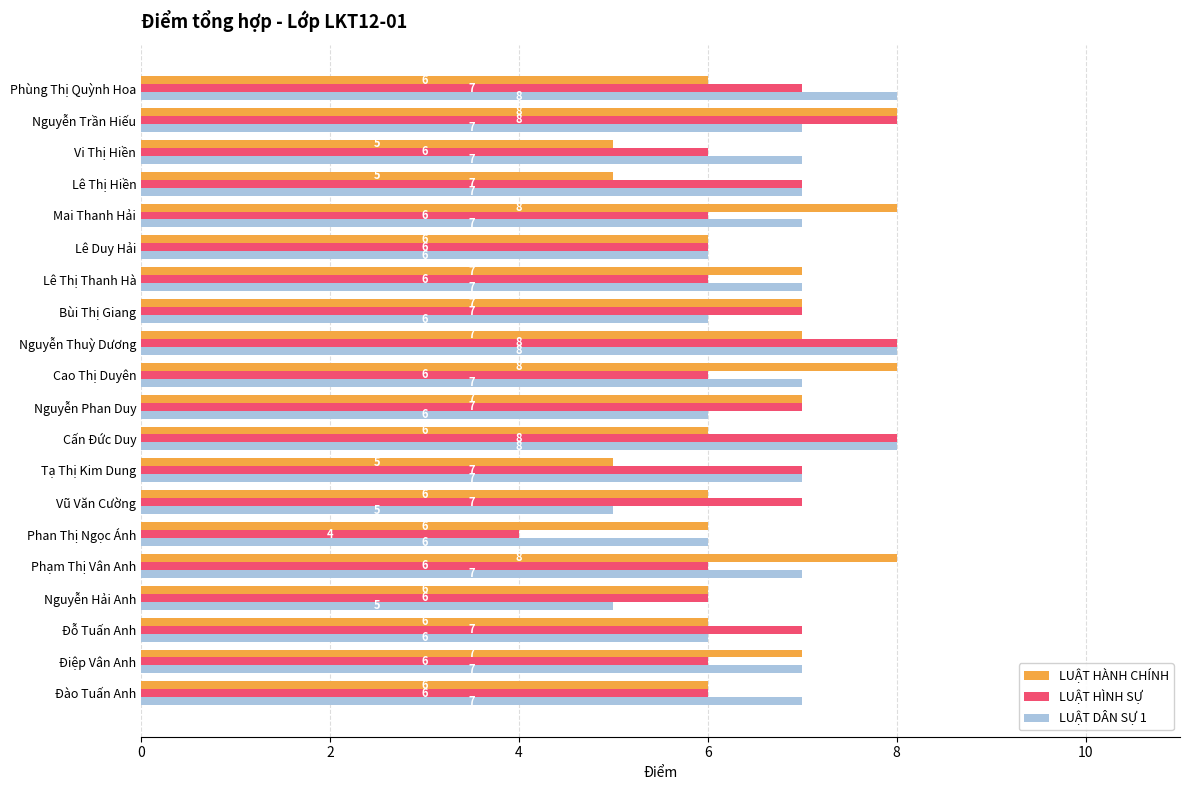

What is the sum of all LUẬT DÂN SỰ 1 values?

134